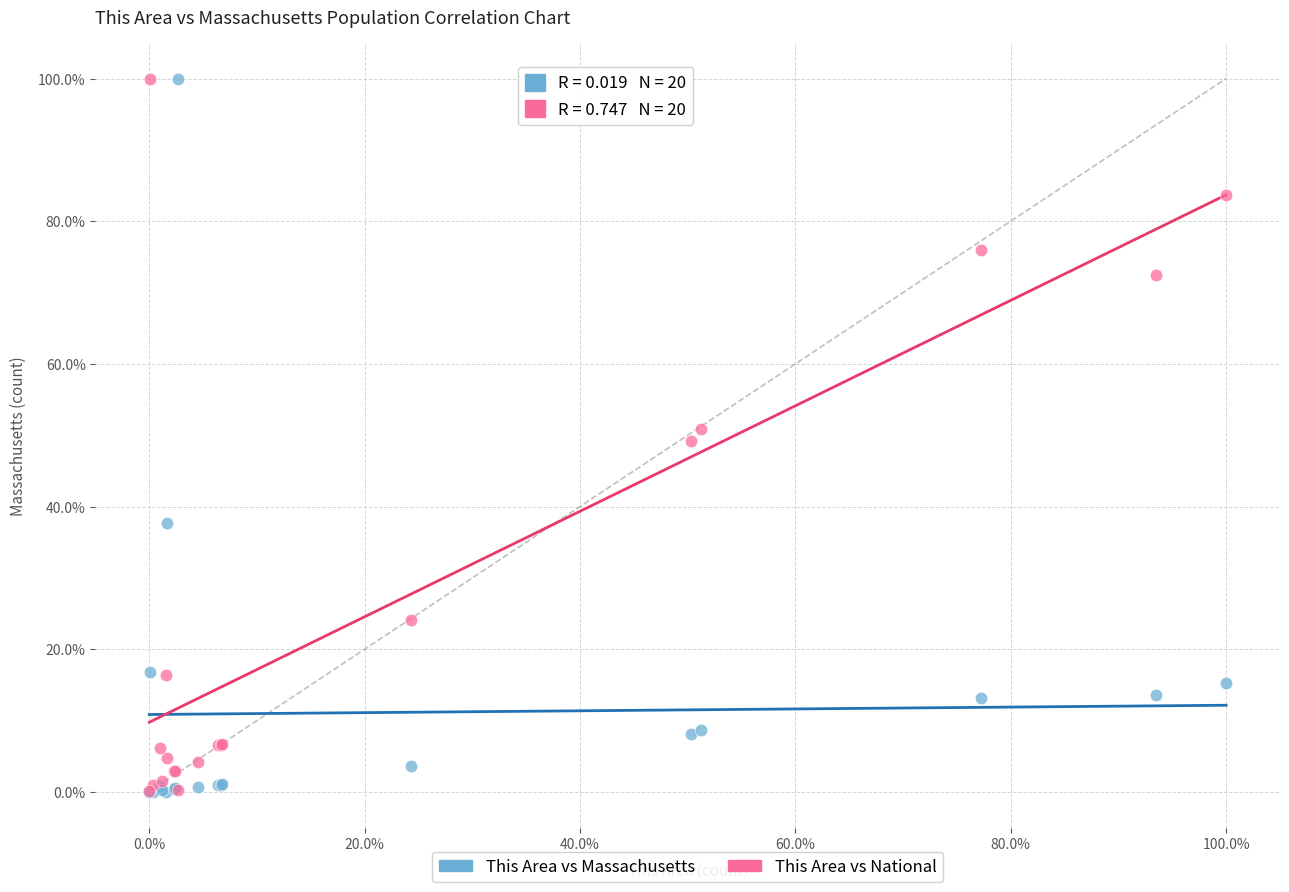

What are all the series names shown in the legend?

This Area vs Massachusetts, This Area vs National